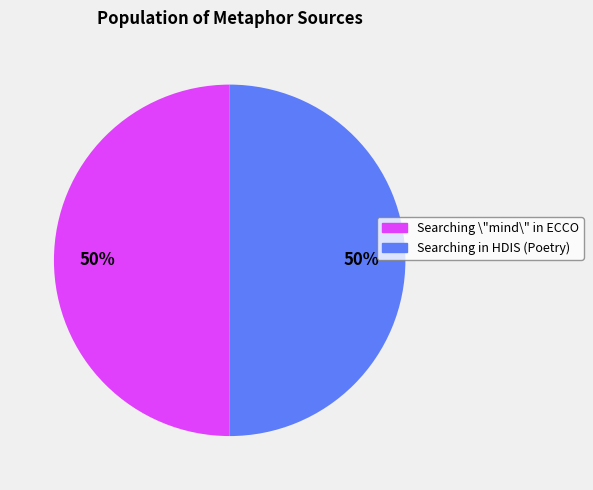

Approximately how many times larger is the value at Searching \"mind\" in ECCO compared to Searching in HDIS (Poetry)?

1.0